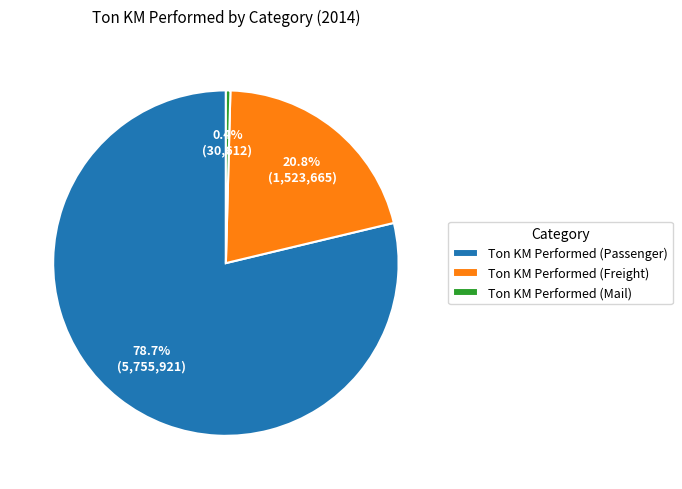

Count the number of slices in the pie.

3